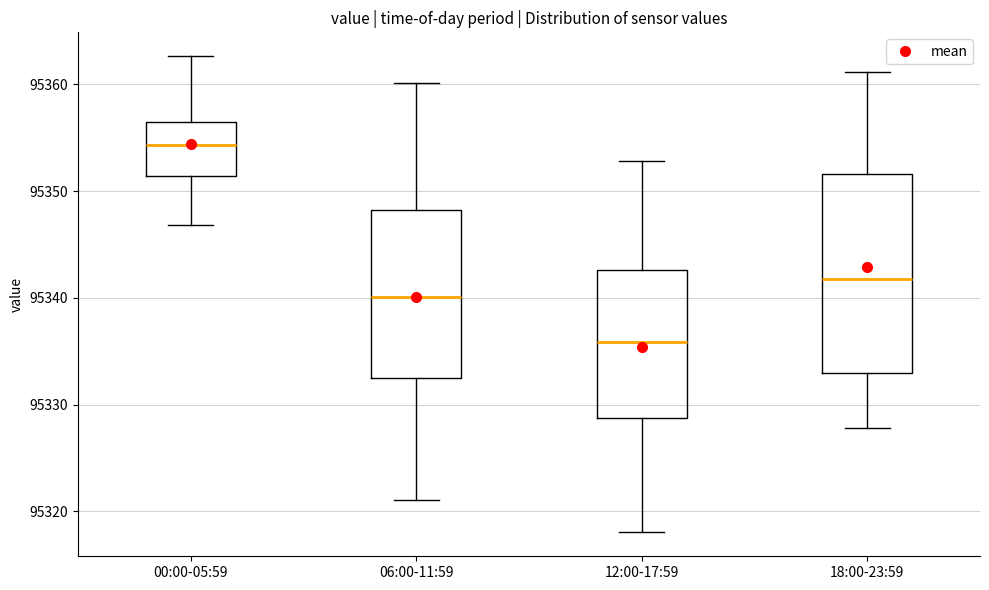

Reading left to right, read every box against the y-axis: the position of its median line, the range the box covers, and the ends of its whiskers. The values are not printed on the chart, so give them approximately, as read against the axis.

00:00-05:59: median 95354, box 95351 to 95356, whiskers 95347 to 95363
06:00-11:59: median 95340, box 95332 to 95348, whiskers 95321 to 95360
12:00-17:59: median 95336, box 95329 to 95343, whiskers 95318 to 95353
18:00-23:59: median 95342, box 95333 to 95352, whiskers 95328 to 95361